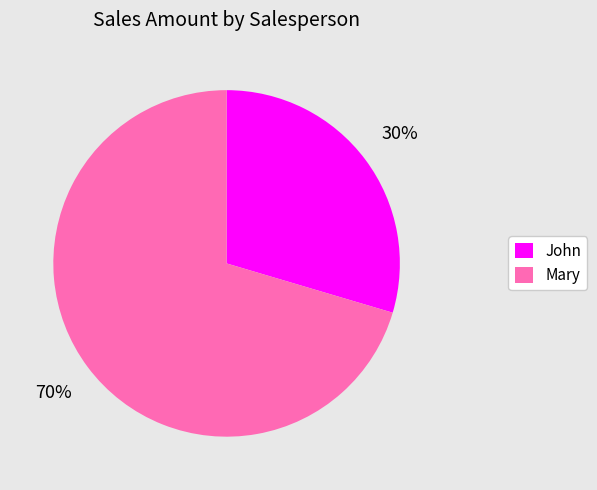

The Mary slice represents 56% of the pie. True or false?

False